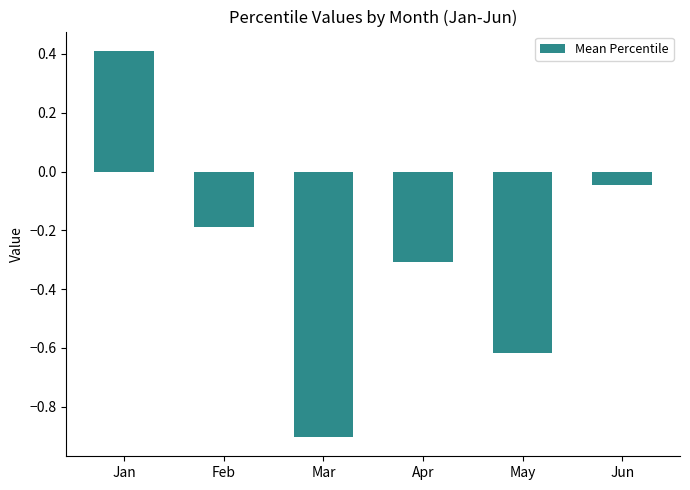

The chart shows a value of -0.1 at Jun. True or false?

False